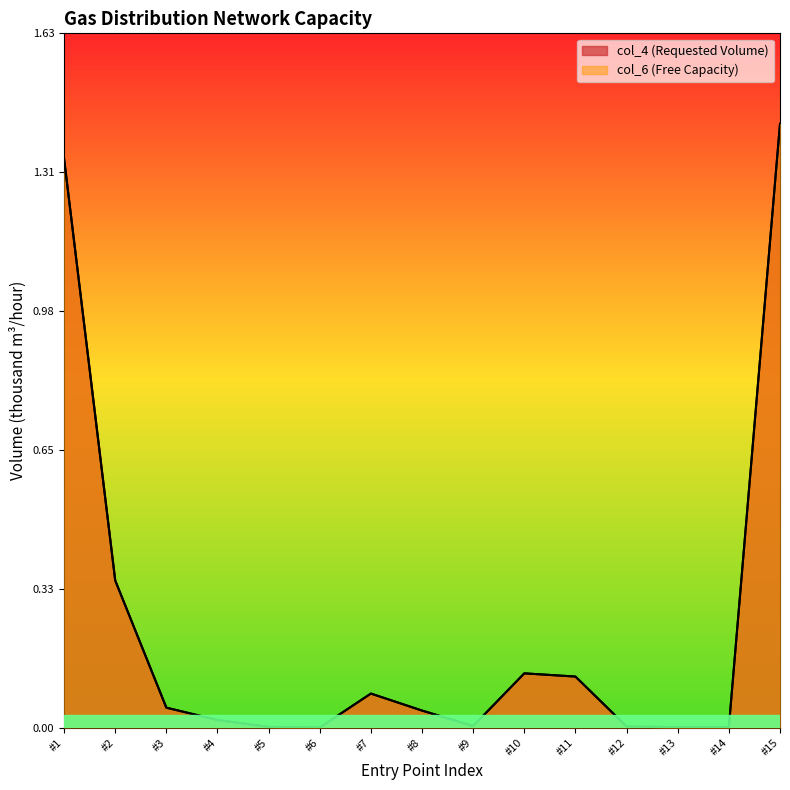

Reading left to right, what are all the values shown in this chart?

col_6 (Free Capacity): 1.3	0.3	0.0	0.0	0.0	0.0	0.1	0.0	0.0	0.1	0.1	0.0	0.0	0.0	1.4
col_4 (Requested Volume): 1.3	0.3	0.0	0.0	0.0	0.0	0.1	0.0	0.0	0.1	0.1	0.0	0.0	0.0	1.4